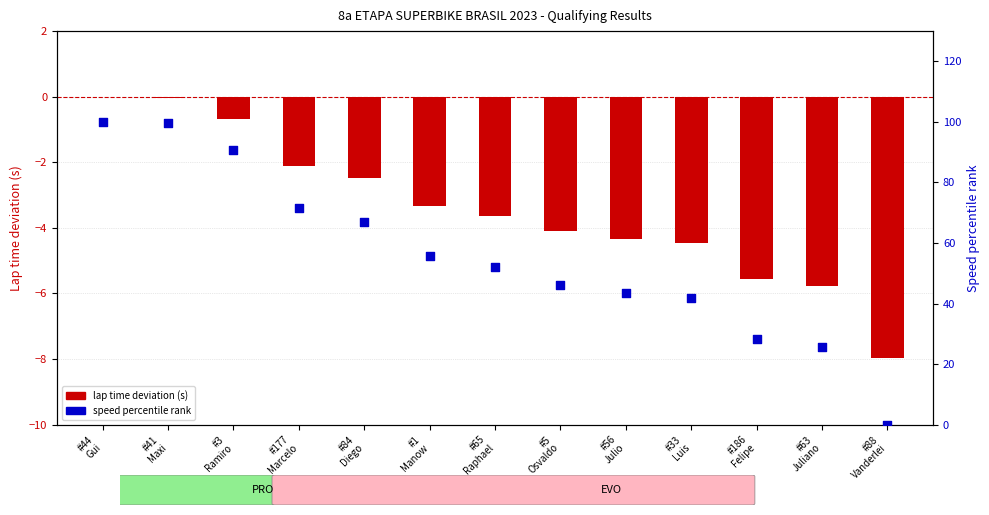

What is the total value across all series at #44
Gui?

100.0